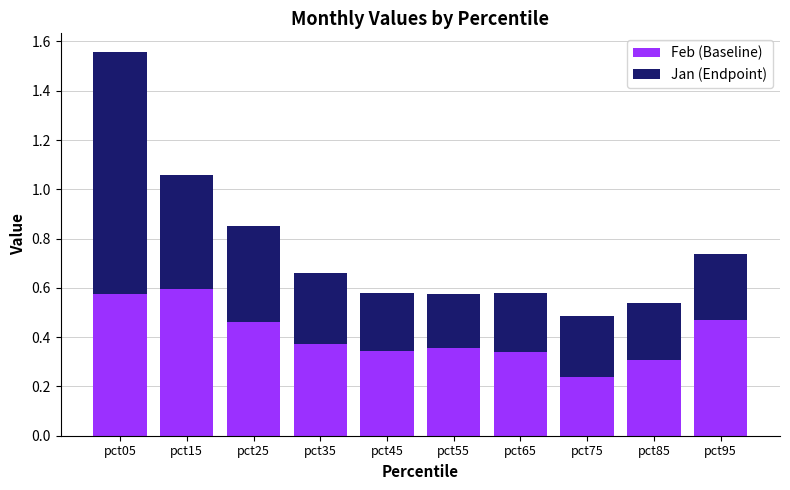

At which label is Feb (Baseline) closest to 0?

pct75